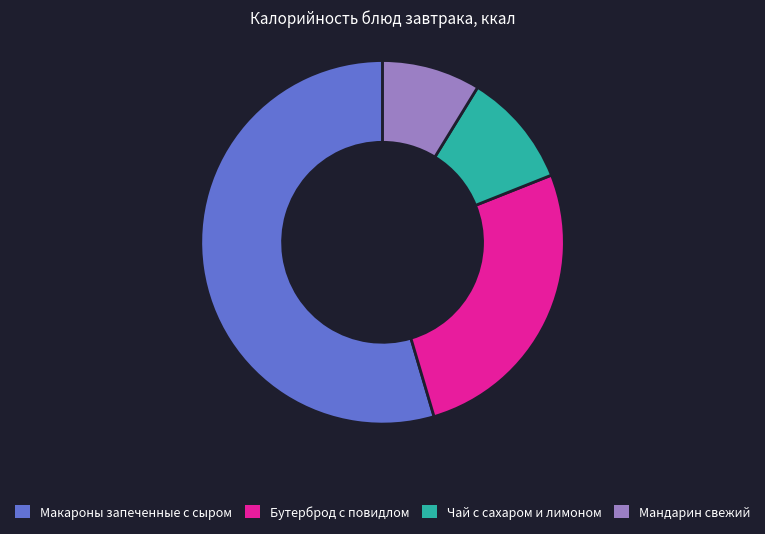

Which category has the smallest portion of the pie?

Мандарин свежий